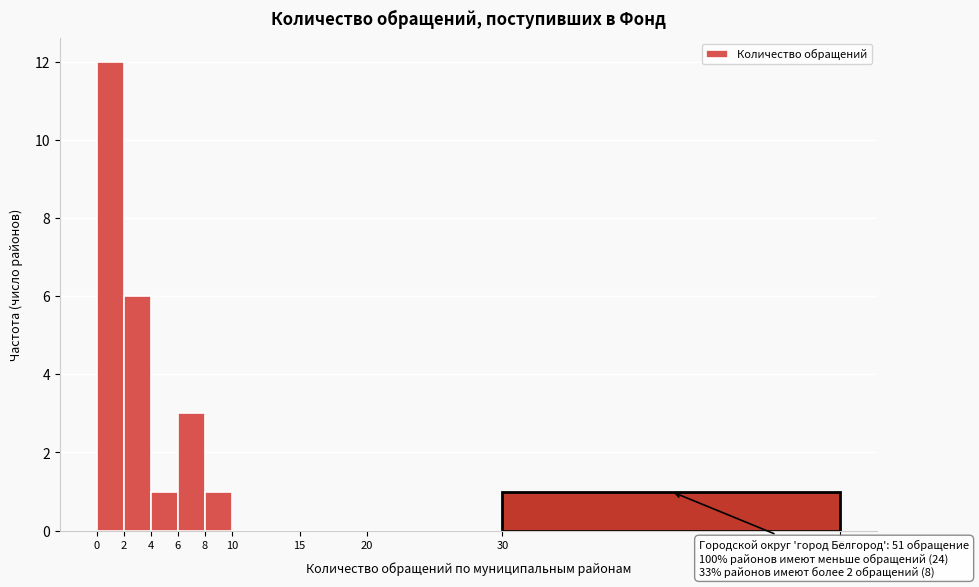

Over which range of the x-axis is the bar tallest?

0 to 2